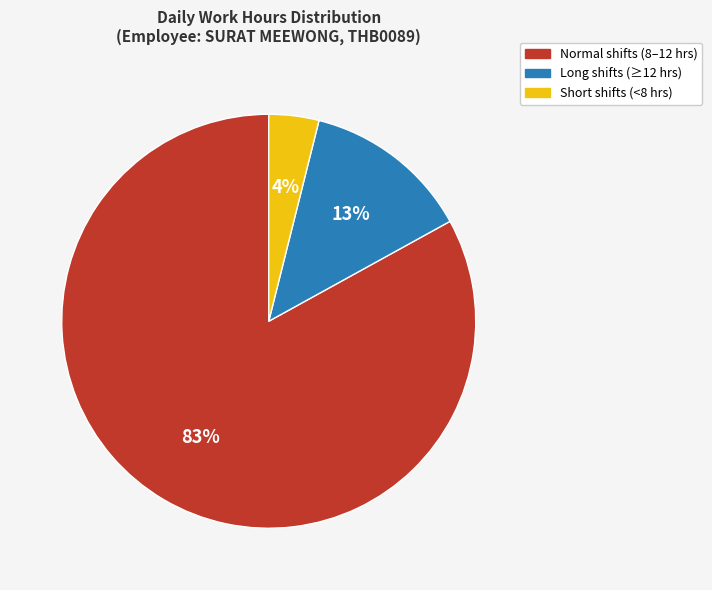

Is there any slice that represents more than half of the pie?

Yes